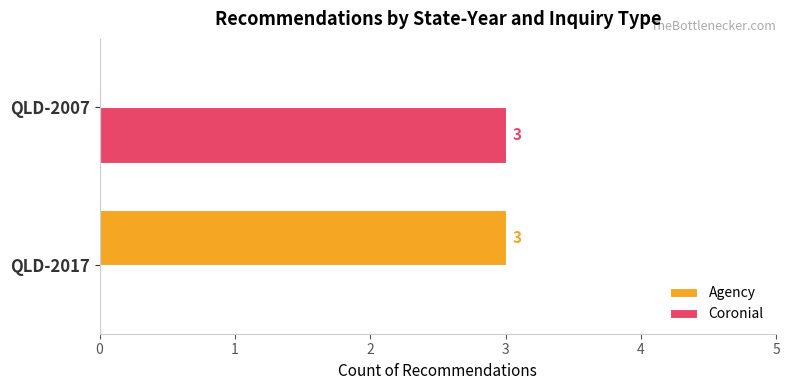

Which category has the highest value in the Coronial series?

QLD-2007